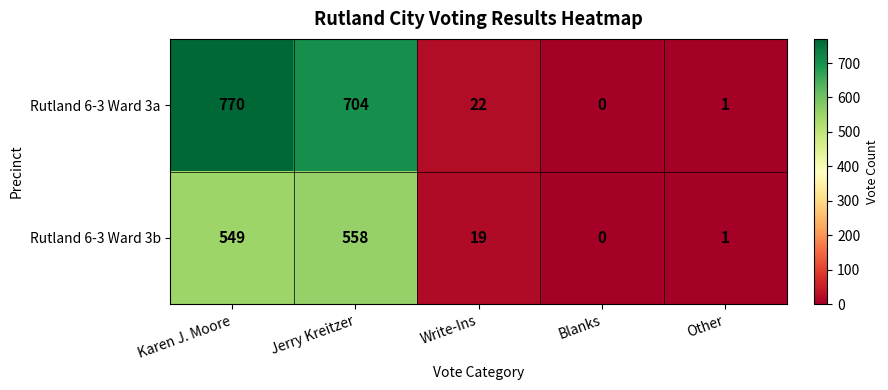

Is it true that Rutland 6-3 Ward 3b equals 558 at Jerry Kreitzer?

True